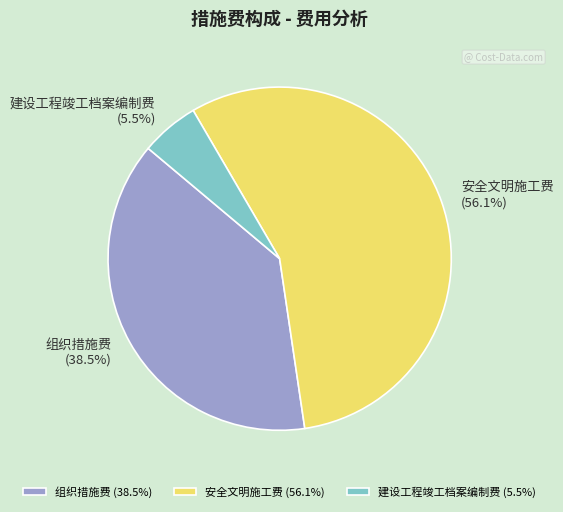

What is the majority slice?

安全文明施工费